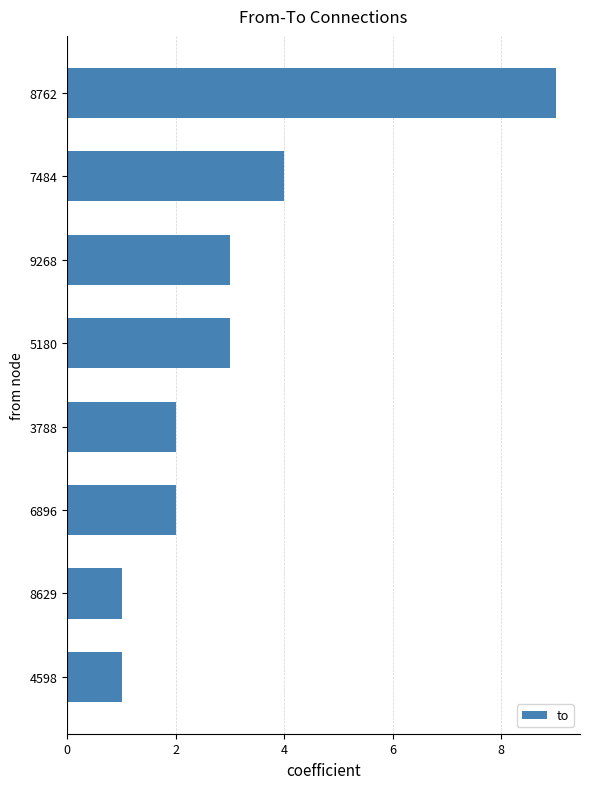

What is the difference between the maximum and second lowest values?

8